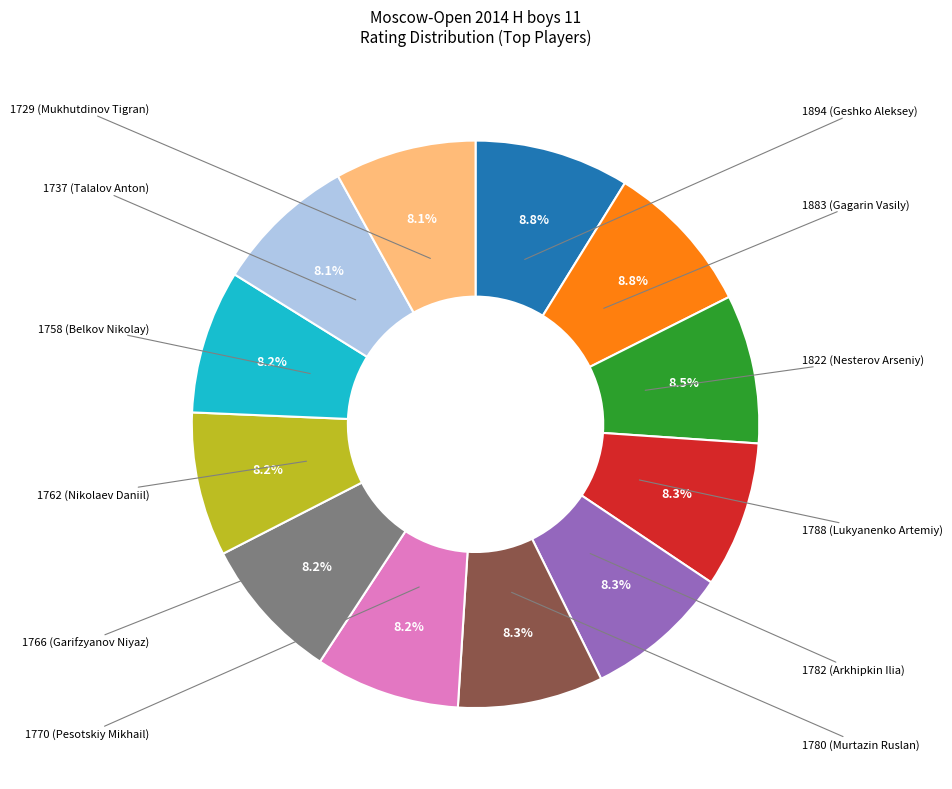

Does any single category account for the majority?

No